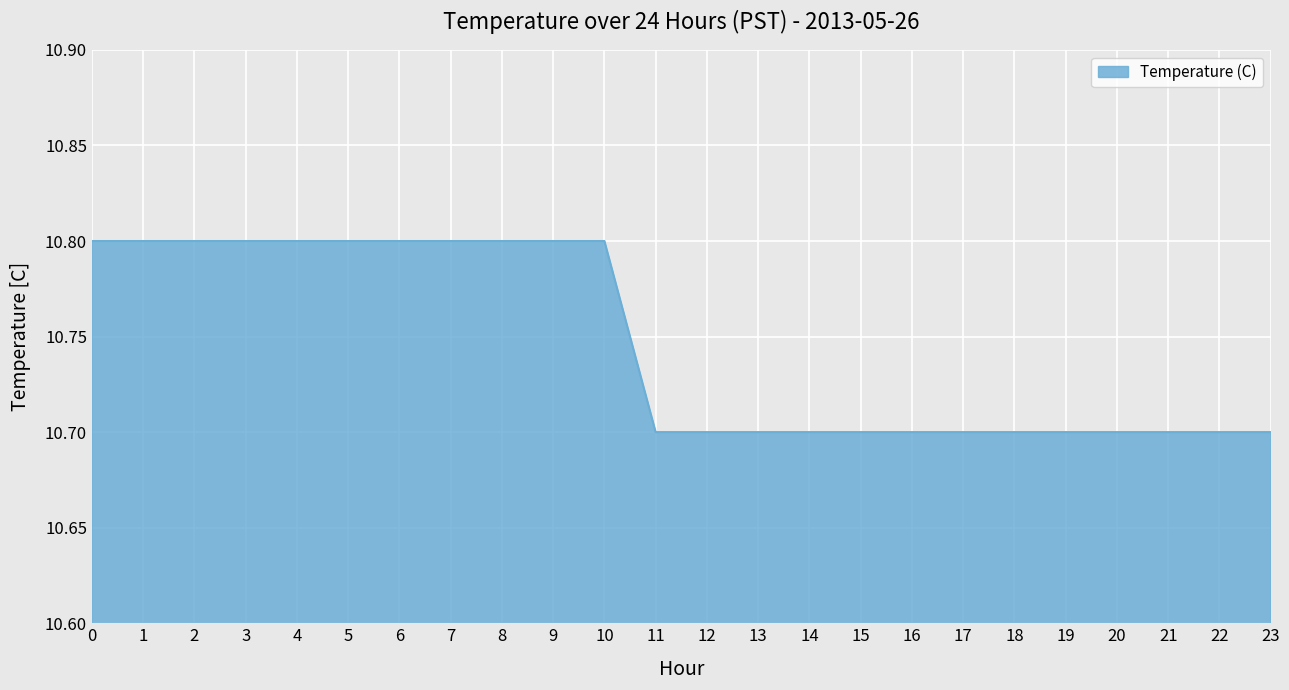

Reading right to left, extract all data points from this chart.

23=10.7	22=10.7	21=10.7	20=10.7	19=10.7	18=10.7	17=10.7	16=10.7	15=10.7	14=10.7	13=10.7	12=10.7	11=10.7	10=10.8	9=10.8	8=10.8	7=10.8	6=10.8	5=10.8	4=10.8	3=10.8	2=10.8	1=10.8	0=10.8